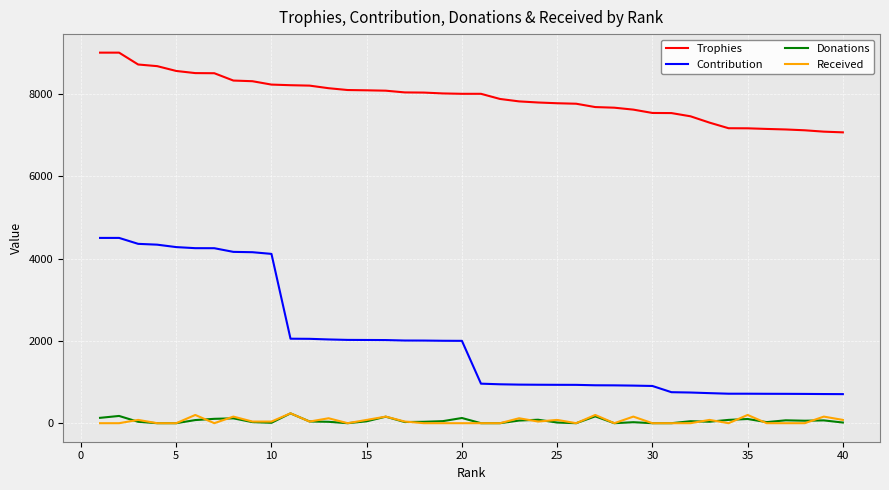

What is the highest value of the Trophies series?

9000